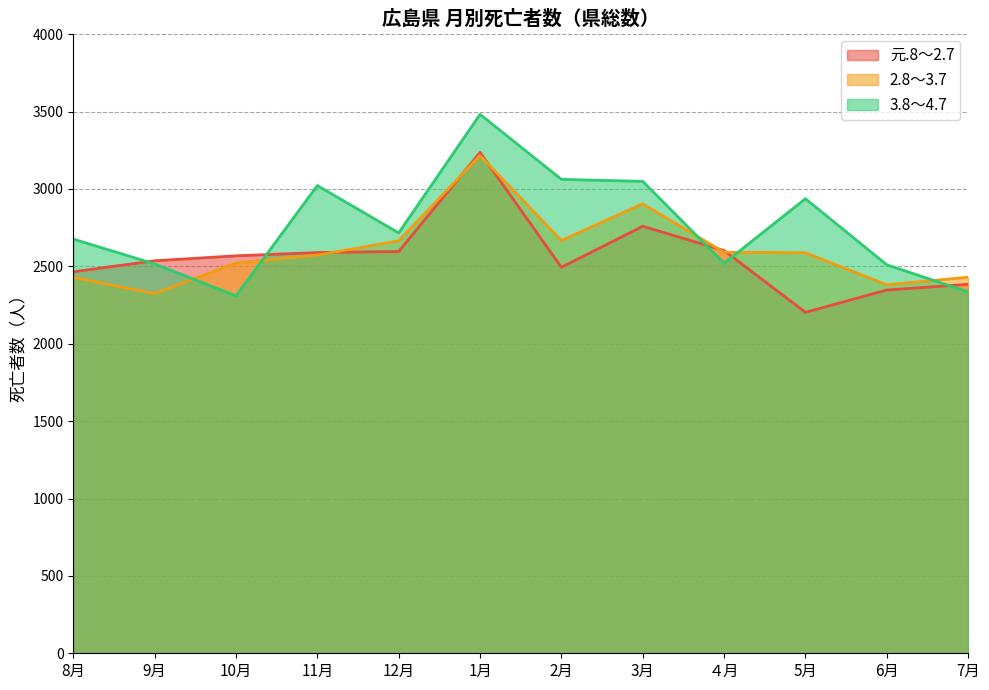

Which label corresponds to the largest value in the chart?

1月